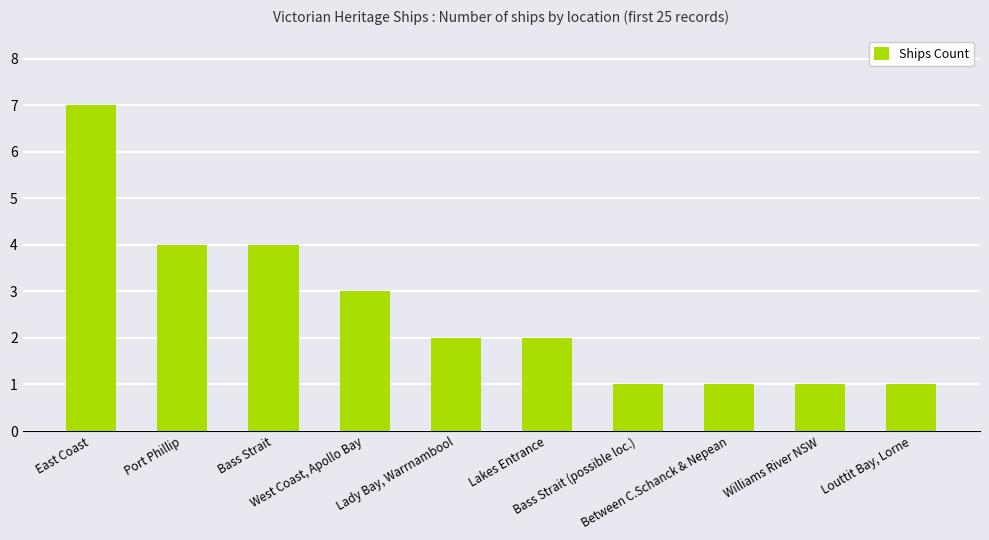

What is the minimum value shown in the chart?

1